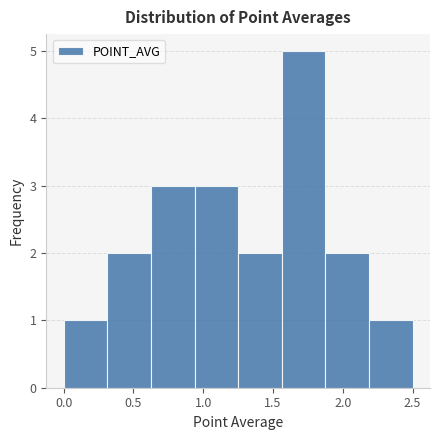

Reading left to right, list every bar in this chart as the range it spans on the x-axis followed by its height. Neither the bar edges nor the heights are printed on the chart, so give them approximately, as read against the axes.

0.00 to 0.30: 1
0.30 to 0.65: 2
0.65 to 0.95: 3
0.95 to 1.25: 3
1.25 to 1.55: 2
1.55 to 1.90: 5
1.90 to 2.20: 2
2.20 to 2.50: 1